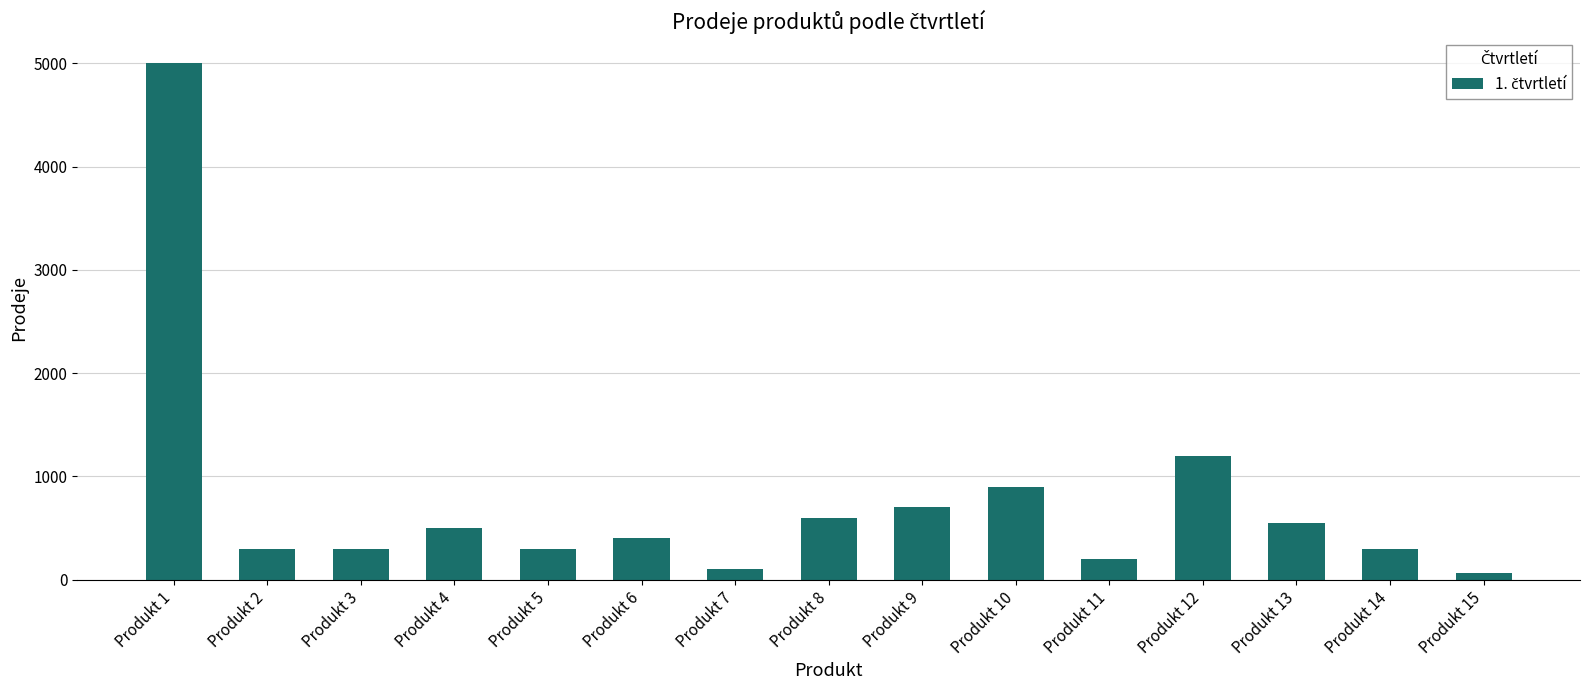

Does the chart contain stacked bars?

No